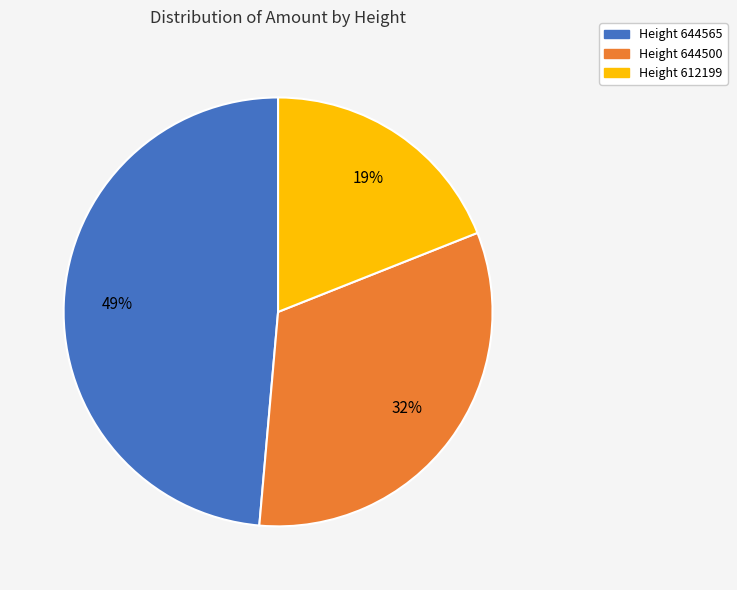

To the nearest percent, what is the difference between the largest and smallest slice percentages?

30%